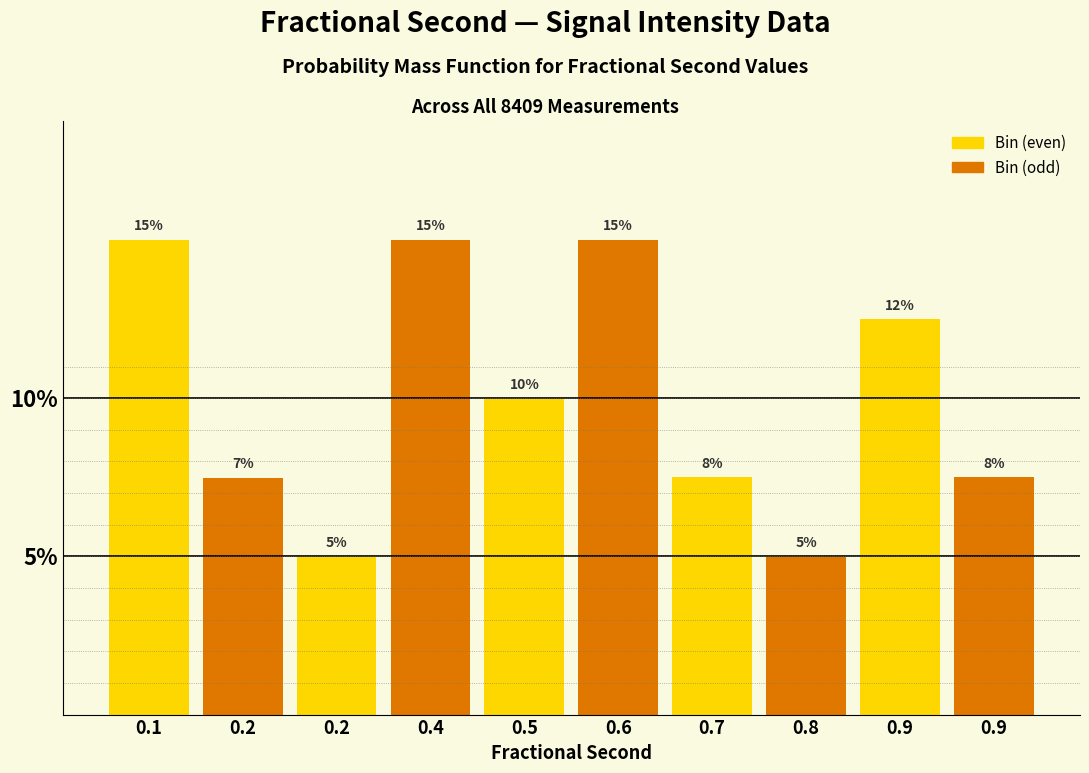

Are the bars horizontal?

No